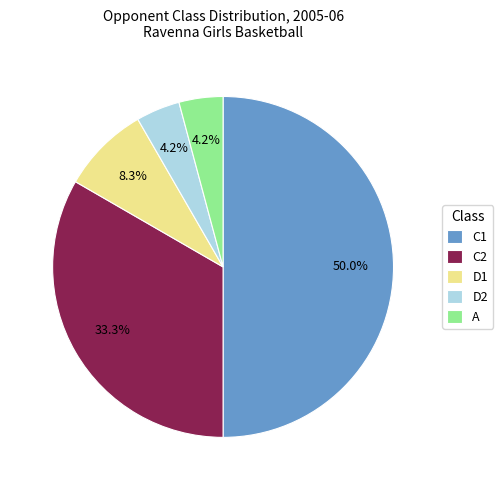

To the nearest percent, what is the difference between the largest and smallest slice percentages?

46%